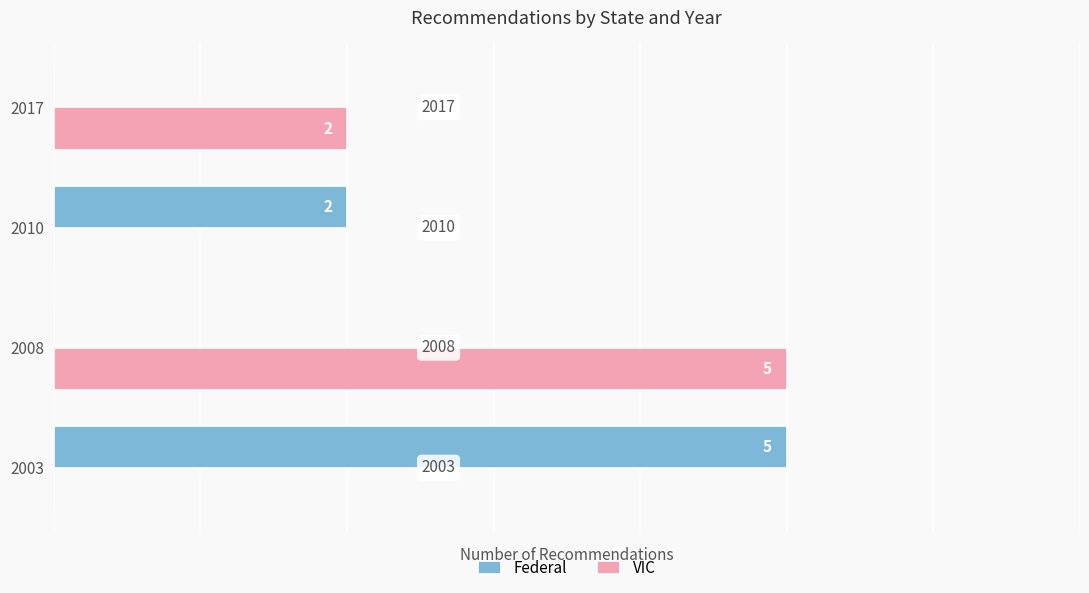

How many Federal values are between 0 and 5?

4